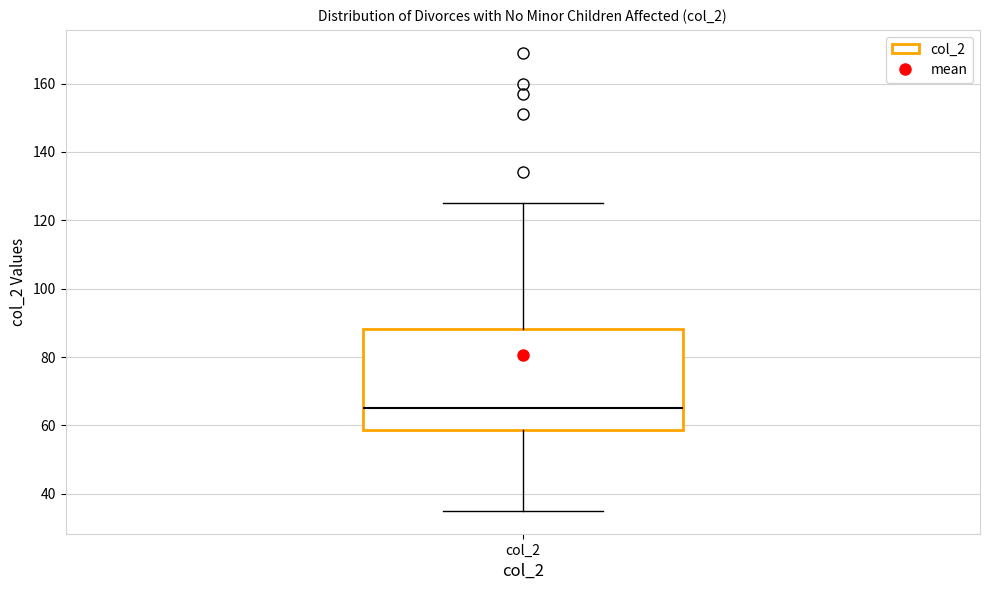

Read this box plot against the y-axis: the position of the median line, the range covered by the box, and the ends of both whiskers. The values are not printed on the chart, so give them approximately, as read against the axis.

median 66, box 58 to 88, whiskers 36 to 126